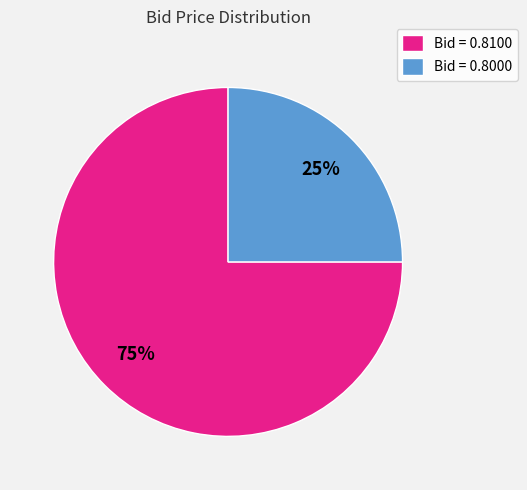

What percentage is the Bid = 0.8000 slice, to the nearest percent?

25%